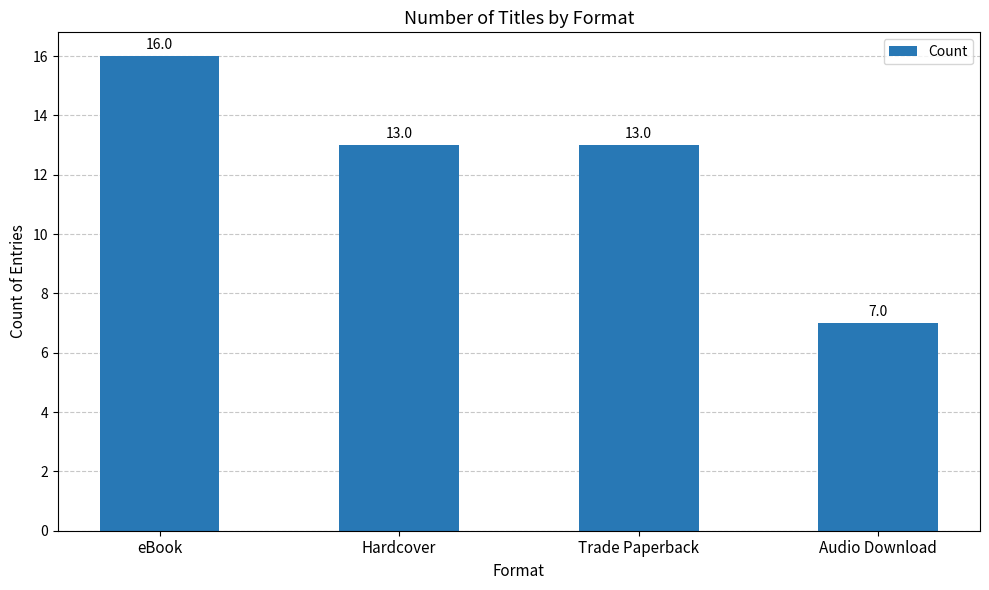

What is the sum of all values?

49